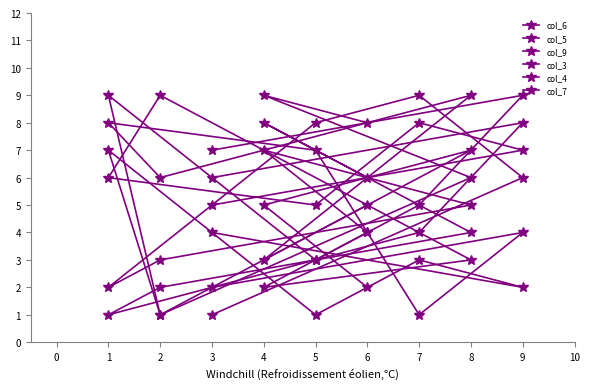

What is the greatest value displayed?

9